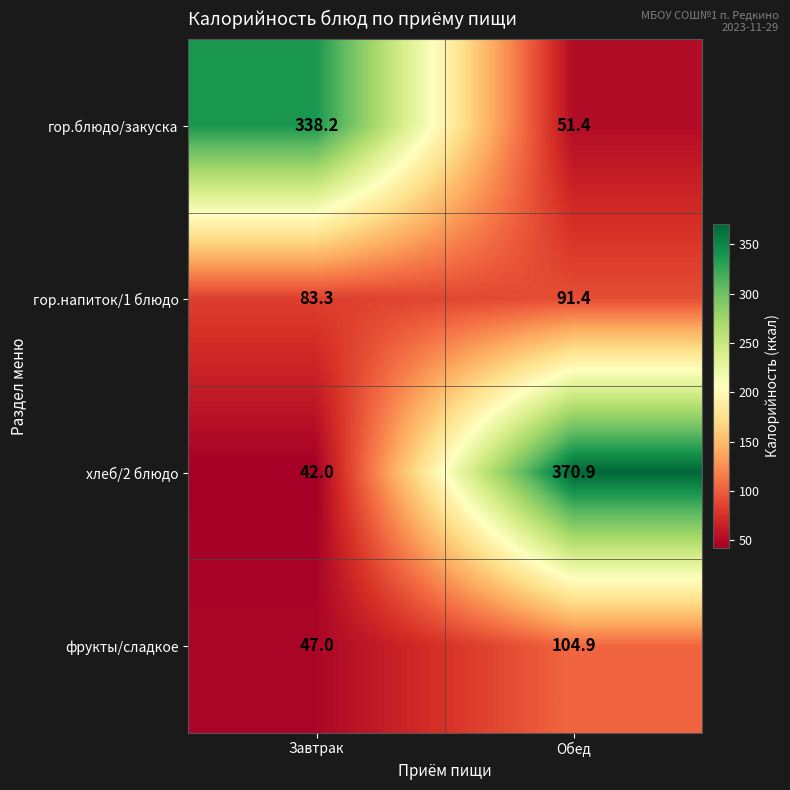

Which series has the widest spread of values?

хлеб/2 блюдо